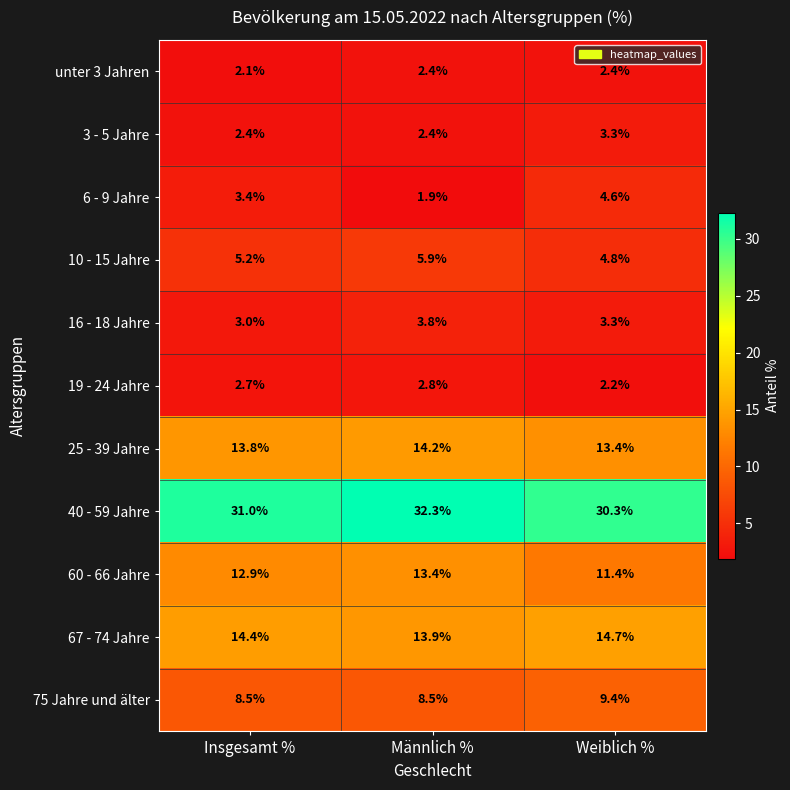

What is the sum of all 60 - 66 Jahre values?

37.7